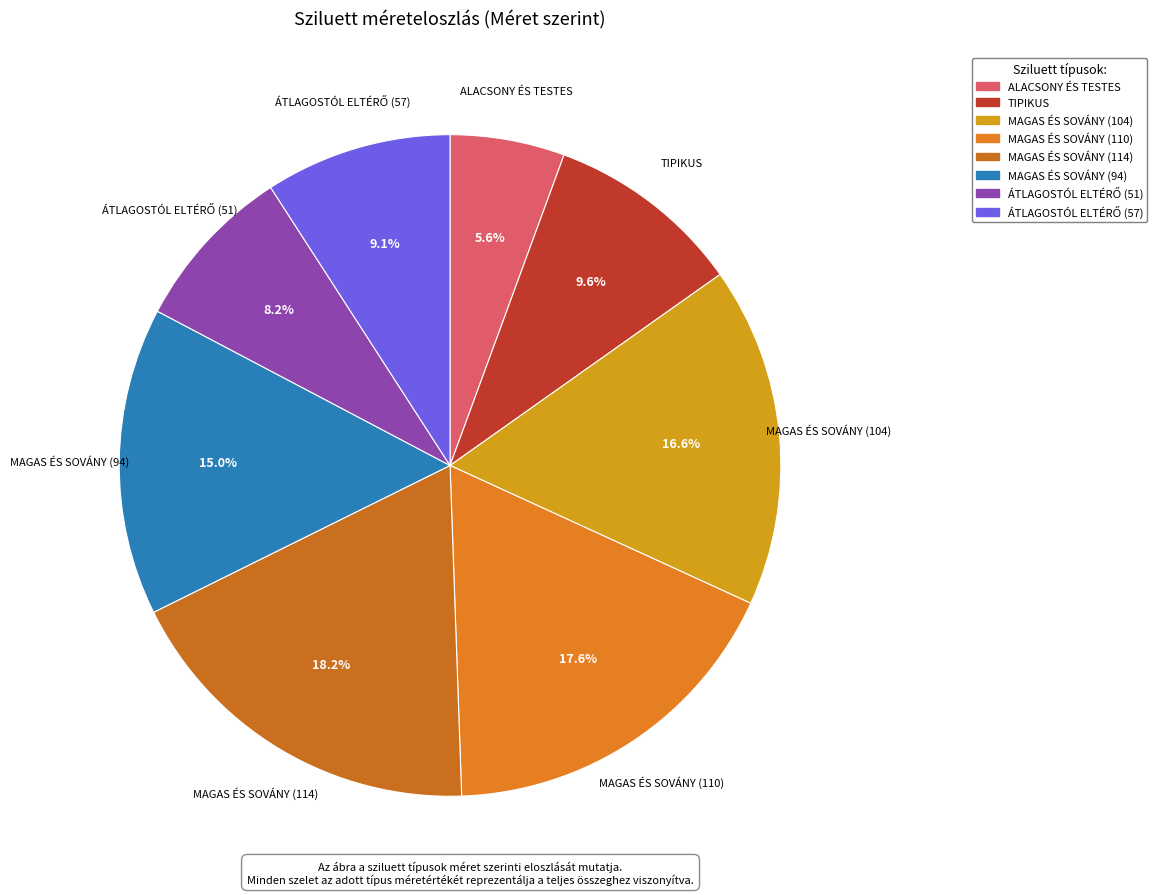

What is the total percentage of MAGAS ÉS SOVÁNY (110) and TIPIKUS?

27.2%